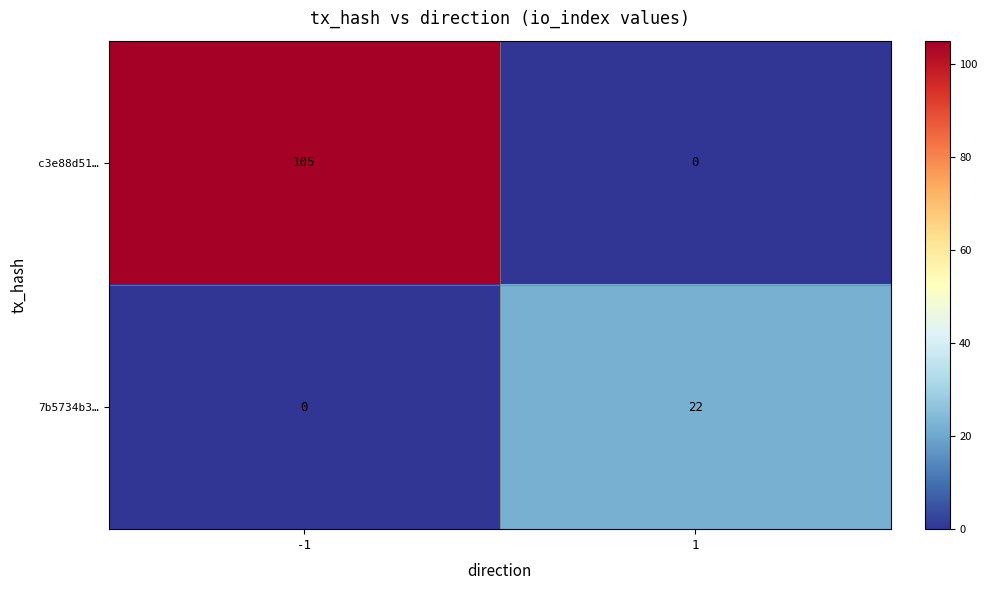

Reading left to right, what are all the values shown in this chart?

c3e88d51…: 105	0
7b5734b3…: 0	22